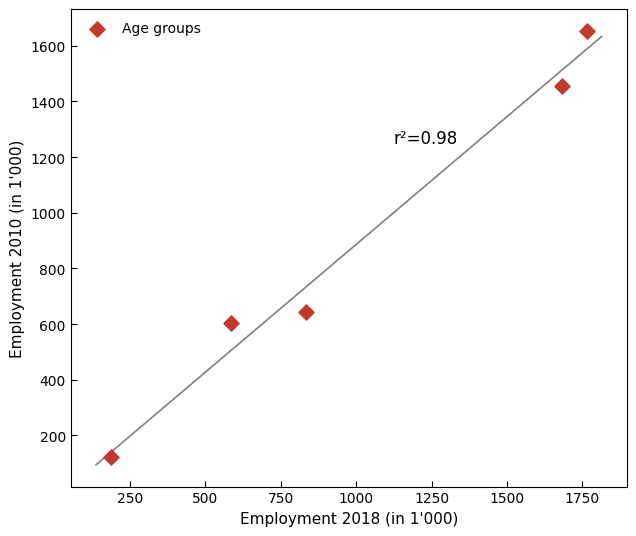

What is the range of Y values (max minus min)?

1533.0